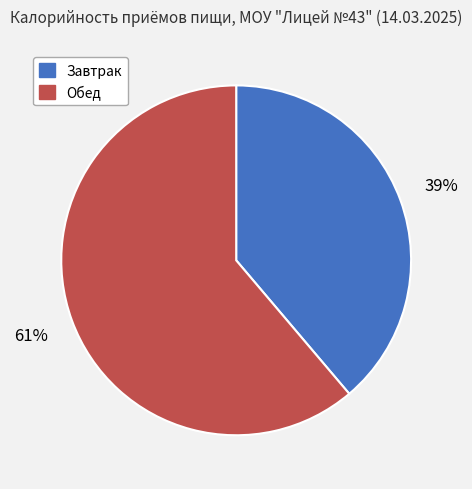

Do Обед and Завтрак together represent more than half of the pie?

Yes